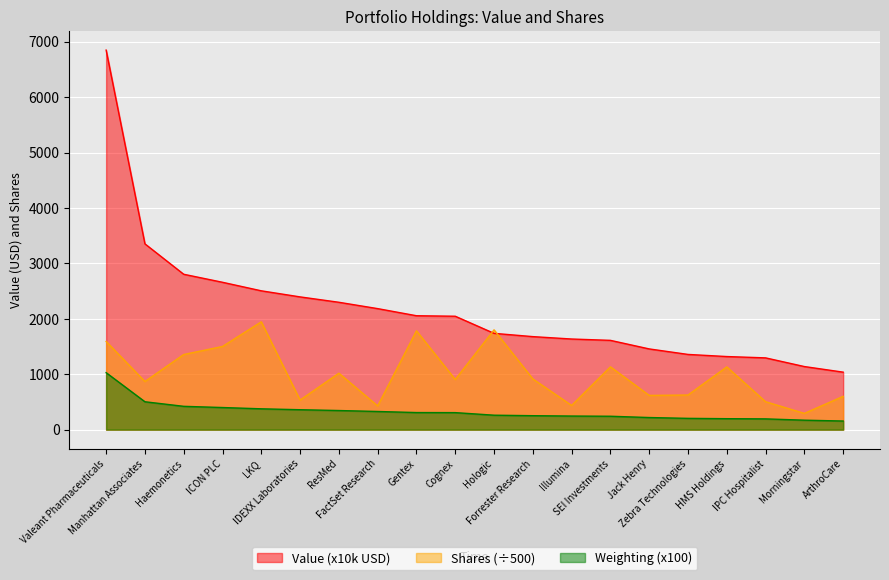

True or false: Shares or principal amount and Weighting cross at least once.

False